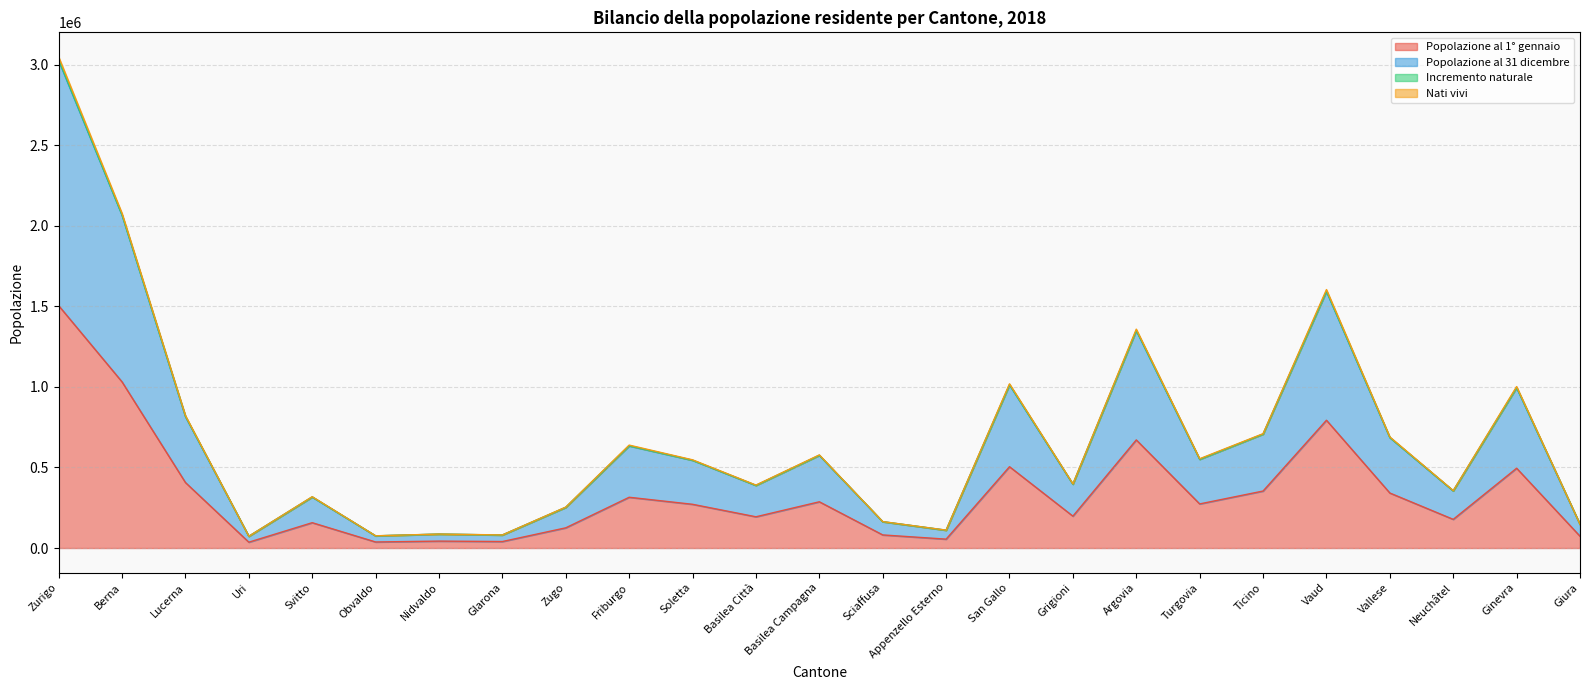

What is the value of the Nati vivi point at the 24th from the left?

996697